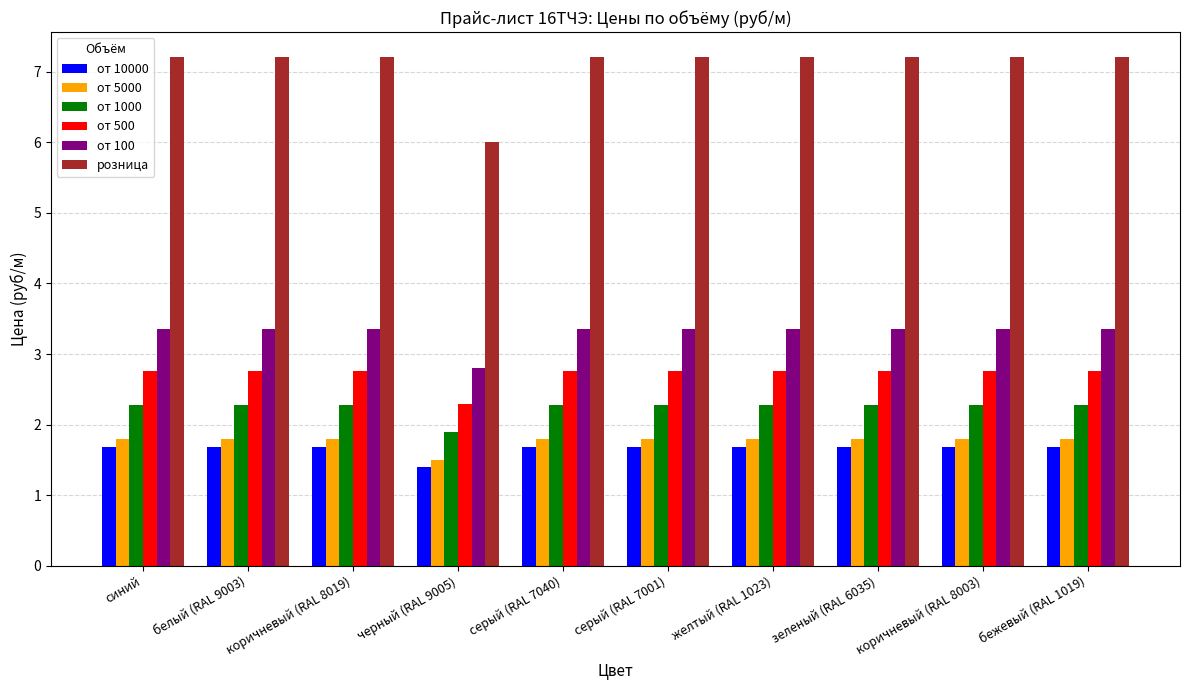

Reading left to right, transcribe all the data shown in this chart.

от 10000: синий=1.7	белый (RAL 9003)=1.7	коричневый (RAL 8019)=1.7	черный (RAL 9005)=1.4	серый (RAL 7040)=1.7	серый (RAL 7001)=1.7	желтый (RAL 1023)=1.7	зеленый (RAL 6035)=1.7	коричневый (RAL 8003)=1.7	бежевый (RAL 1019)=1.7
от 5000: синий=1.8	белый (RAL 9003)=1.8	коричневый (RAL 8019)=1.8	черный (RAL 9005)=1.5	серый (RAL 7040)=1.8	серый (RAL 7001)=1.8	желтый (RAL 1023)=1.8	зеленый (RAL 6035)=1.8	коричневый (RAL 8003)=1.8	бежевый (RAL 1019)=1.8
от 1000: синий=2.3	белый (RAL 9003)=2.3	коричневый (RAL 8019)=2.3	черный (RAL 9005)=1.9	серый (RAL 7040)=2.3	серый (RAL 7001)=2.3	желтый (RAL 1023)=2.3	зеленый (RAL 6035)=2.3	коричневый (RAL 8003)=2.3	бежевый (RAL 1019)=2.3
от 500: синий=2.8	белый (RAL 9003)=2.8	коричневый (RAL 8019)=2.8	черный (RAL 9005)=2.3	серый (RAL 7040)=2.8	серый (RAL 7001)=2.8	желтый (RAL 1023)=2.8	зеленый (RAL 6035)=2.8	коричневый (RAL 8003)=2.8	бежевый (RAL 1019)=2.8
от 100: синий=3.4	белый (RAL 9003)=3.4	коричневый (RAL 8019)=3.4	черный (RAL 9005)=2.8	серый (RAL 7040)=3.4	серый (RAL 7001)=3.4	желтый (RAL 1023)=3.4	зеленый (RAL 6035)=3.4	коричневый (RAL 8003)=3.4	бежевый (RAL 1019)=3.4
розница: синий=7.2	белый (RAL 9003)=7.2	коричневый (RAL 8019)=7.2	черный (RAL 9005)=6.0	серый (RAL 7040)=7.2	серый (RAL 7001)=7.2	желтый (RAL 1023)=7.2	зеленый (RAL 6035)=7.2	коричневый (RAL 8003)=7.2	бежевый (RAL 1019)=7.2